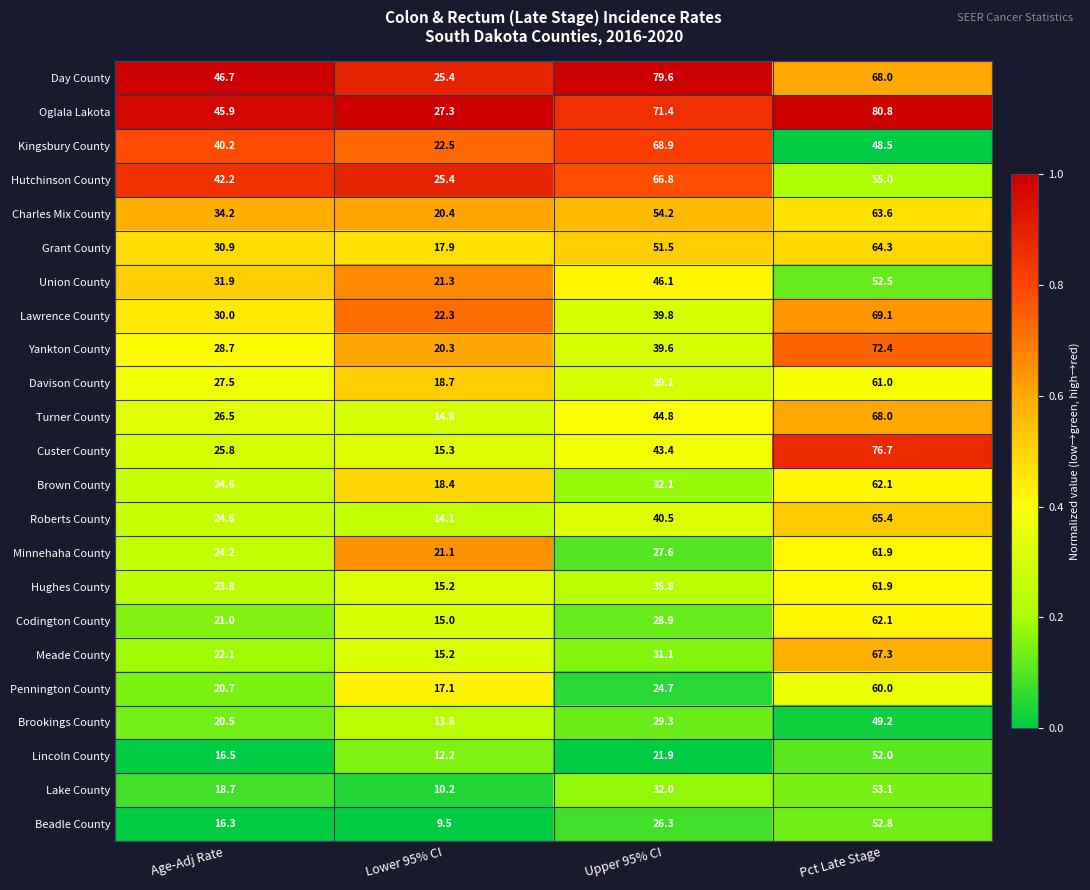

What is the total value across all series at Upper 95% CI?

975.4